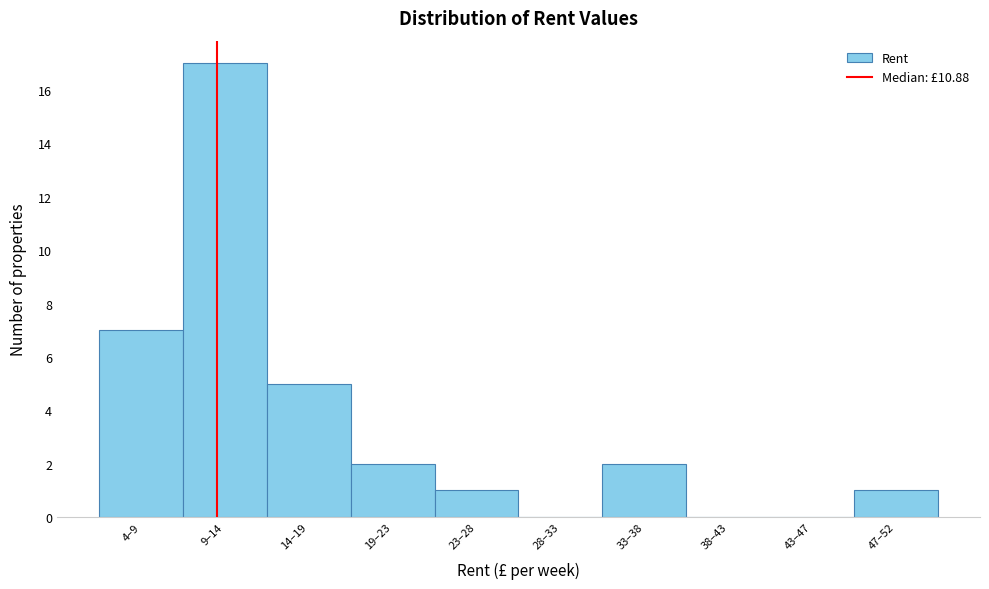

Reading left to right, list all the values displayed in this chart.

4–9=7	9–14=17	14–19=5	19–23=2	23–28=1	28–33=0	33–38=2	38–43=0	43–47=0	47–52=1